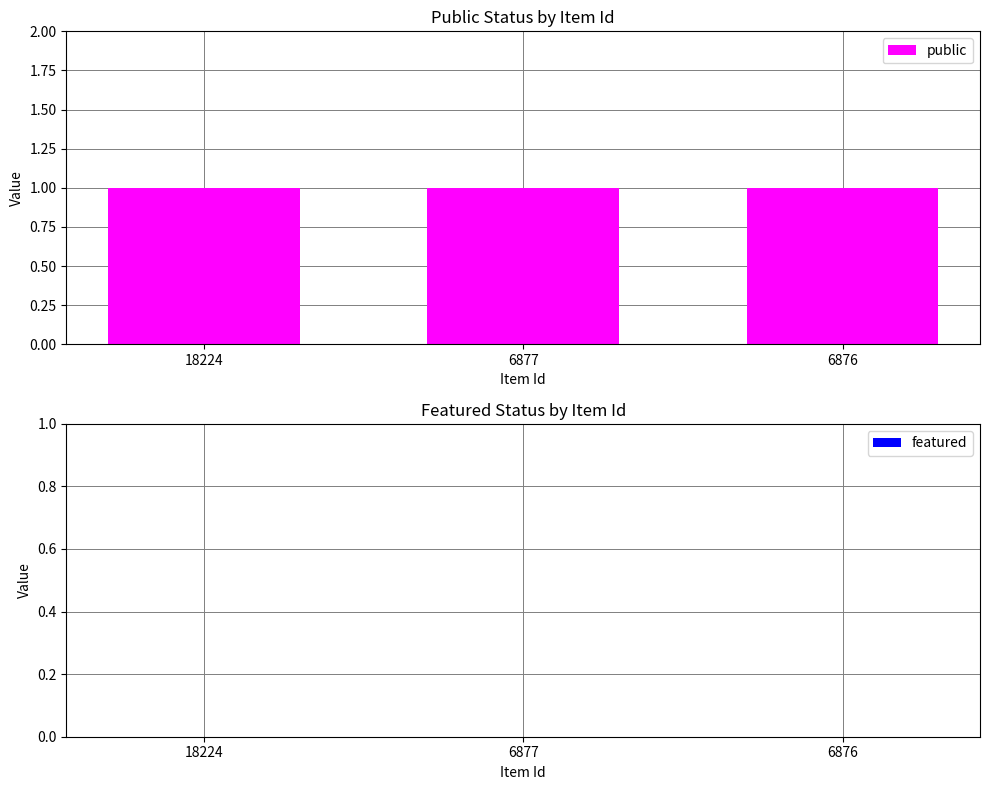

Is it true that featured equals 0 at 18224?

True